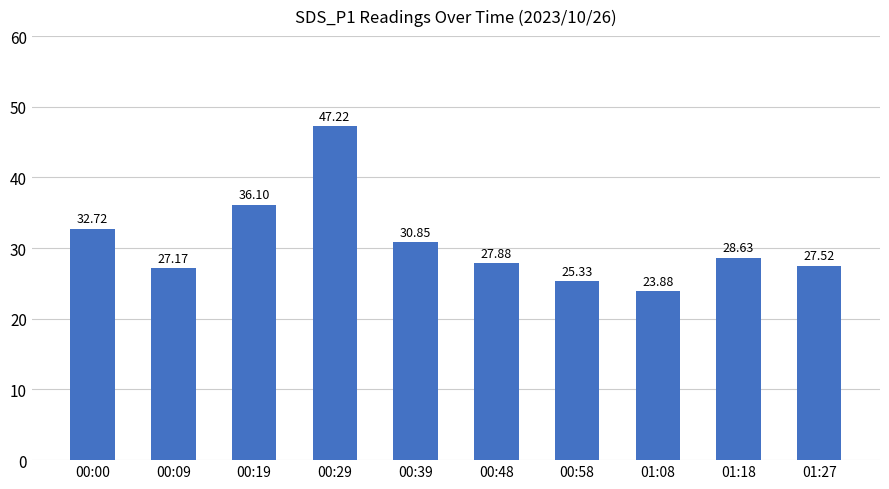

What is the difference between the values at 00:48 and 00:19?

8.2